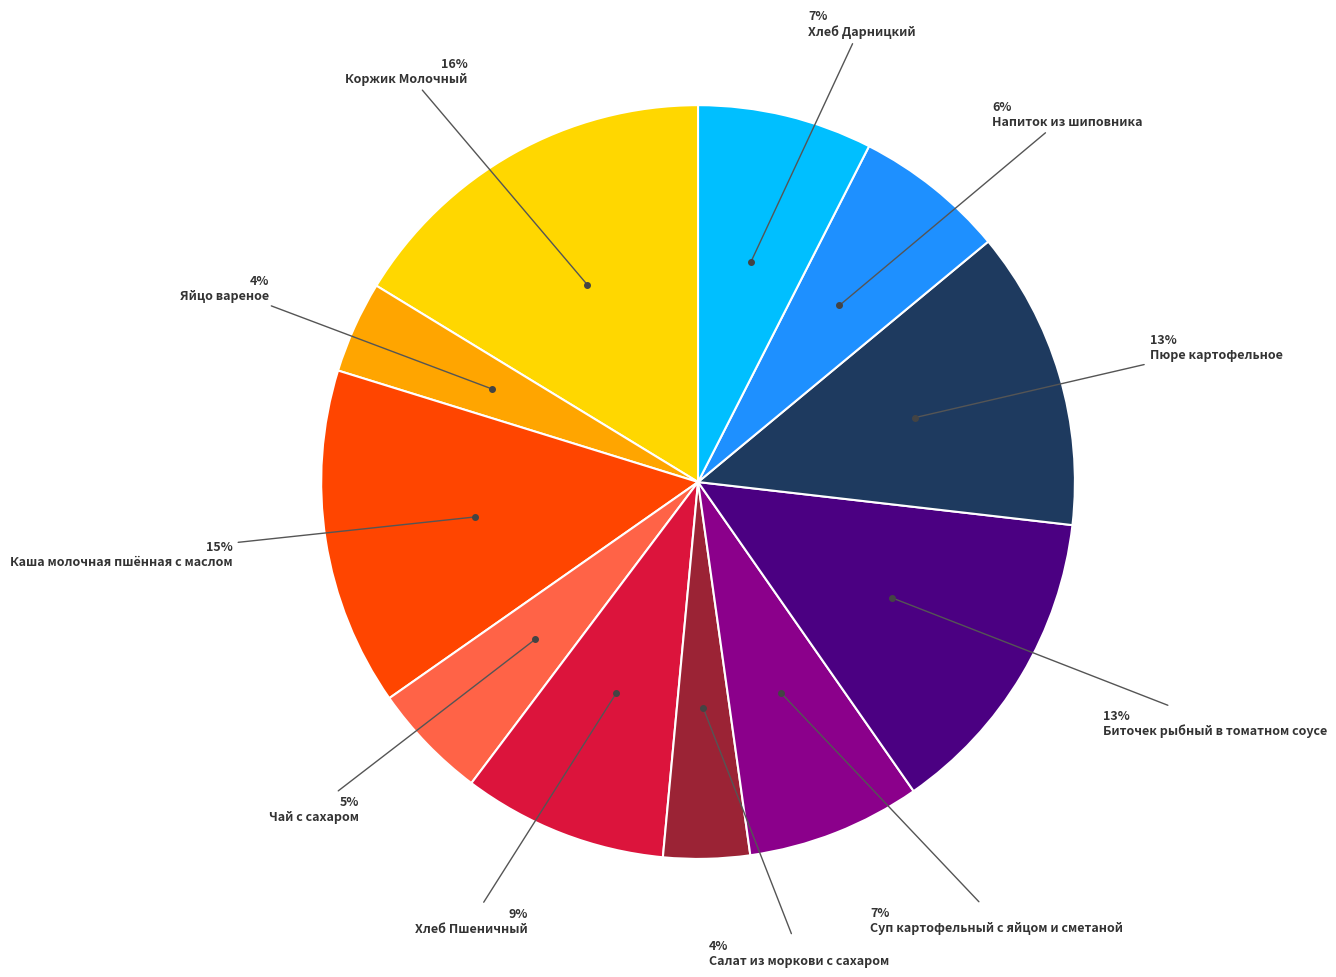

To the nearest percent, what is the average slice percentage?

9%